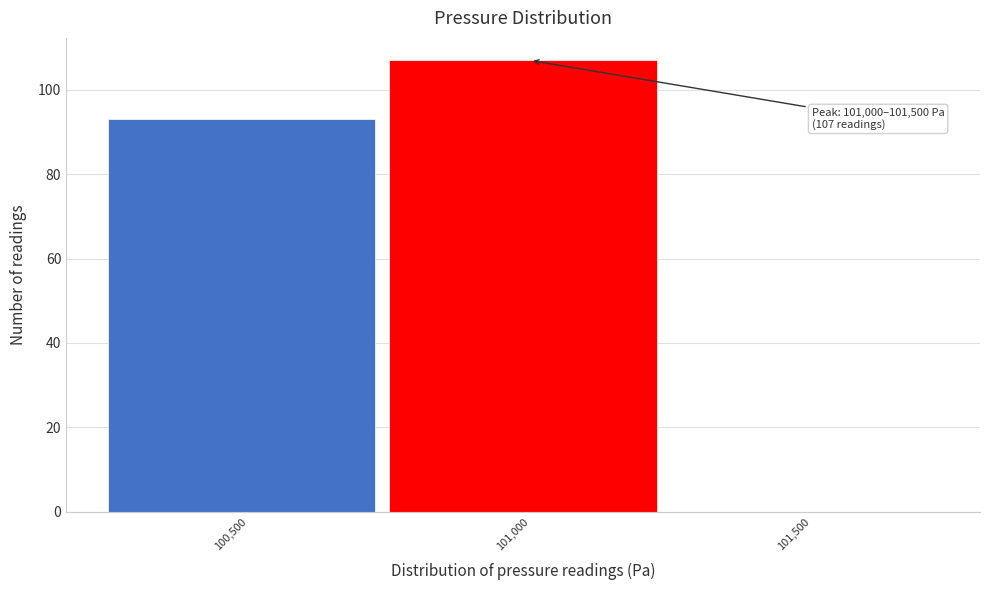

Reading left to right, list all the values displayed in this chart.

100,500=93	101,000=107	101,500=0